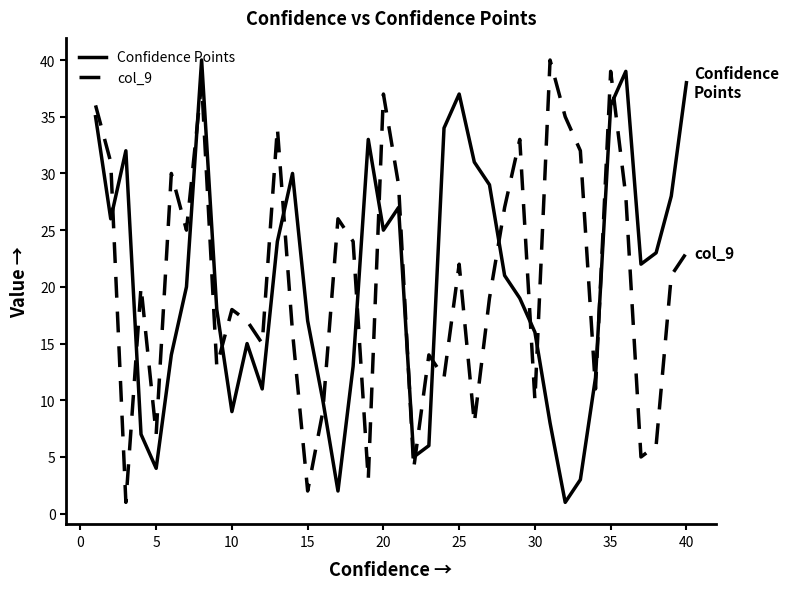

True or false: col_9 and Confidence Points cross at least once.

True